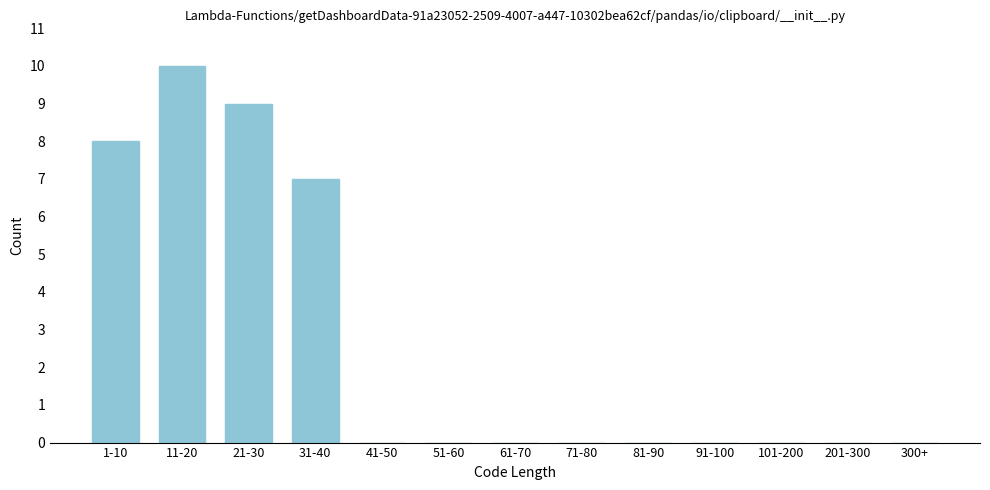

Reading left to right, list all the values displayed in this chart.

1-10=8	11-20=10	21-30=9	31-40=7	41-50=0	51-60=0	61-70=0	71-80=0	81-90=0	91-100=0	101-200=0	201-300=0	300+=0